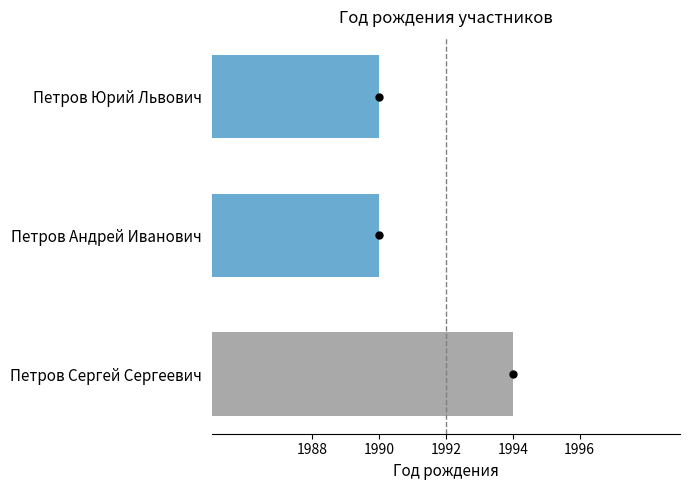

Is it true that the value at Петров Андрей Иванович is 862?

False